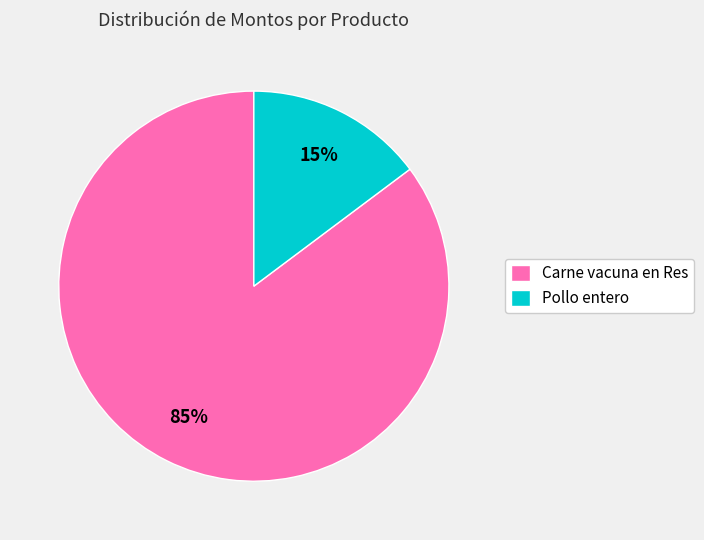

Does Pollo entero represent more than half of the total?

No